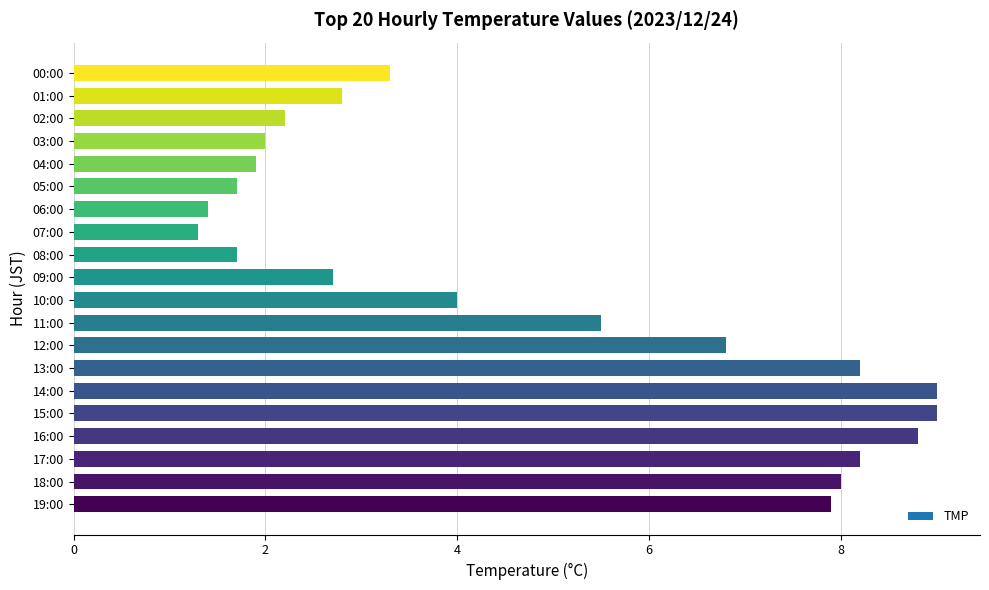

The chart shows a value of 4.2 at 15:00. True or false?

False